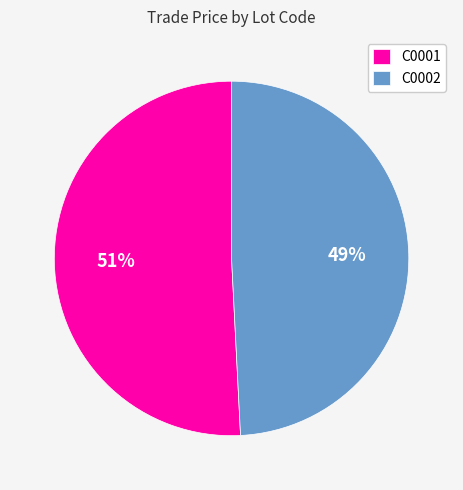

Is there any slice that represents more than half of the pie?

Yes